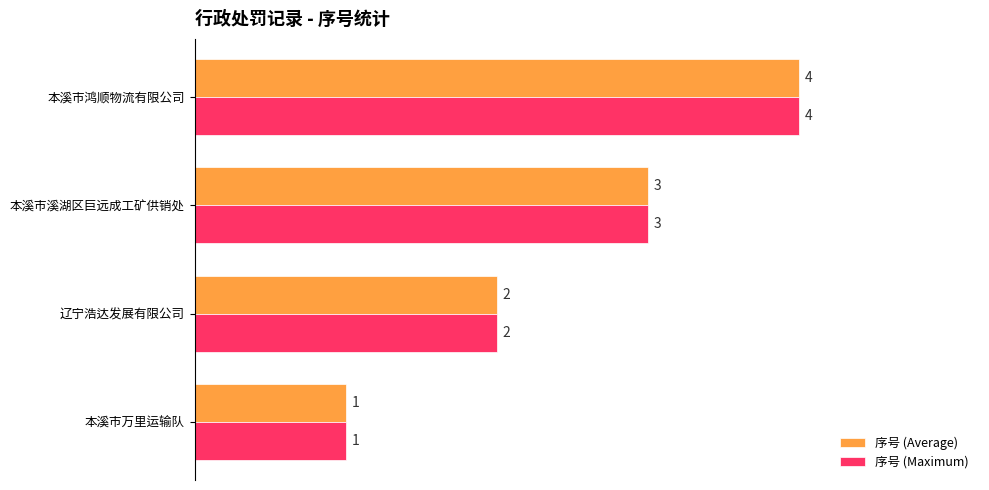

Which series has the widest spread of values?

序号 (Average)